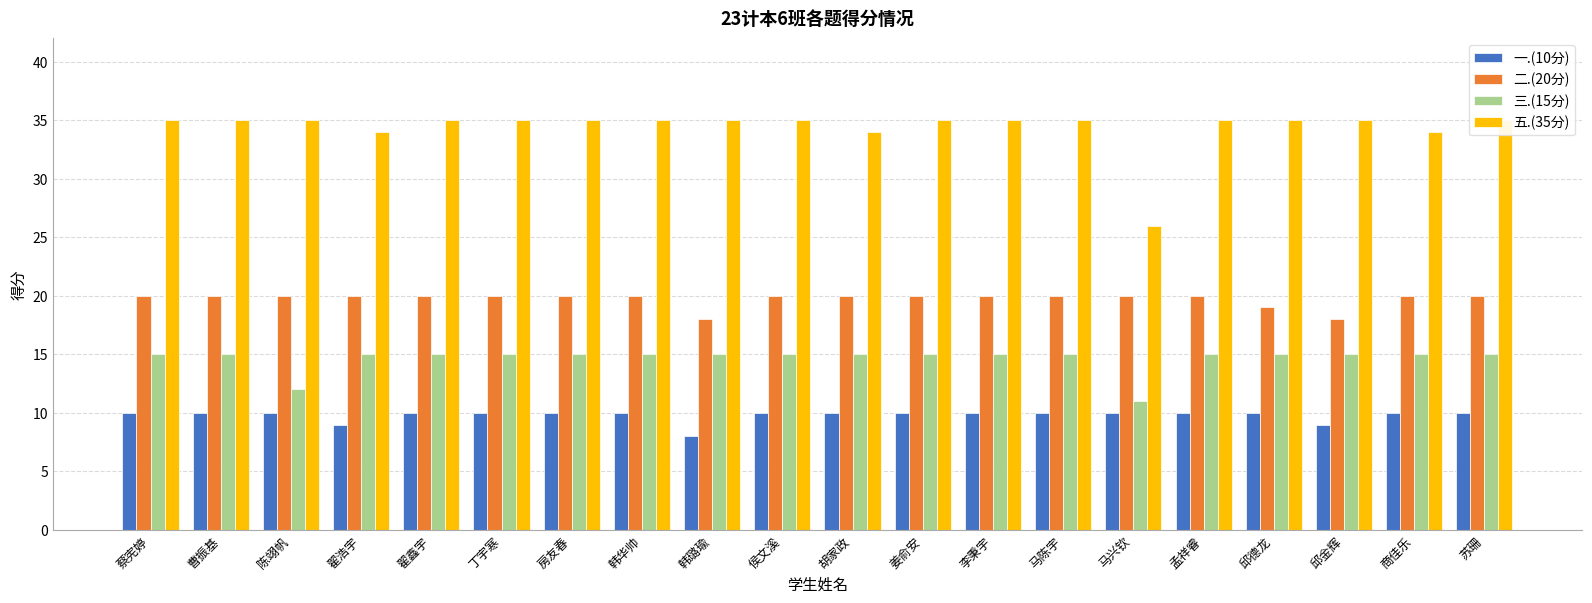

List the labels in order of 一.(10分) value, largest first.

蔡宪婷, 曹振基, 陈翊帆, 翟鑫宇, 丁宇寒, 房友春, 韩华帅, 侯文溪, 胡家政, 姜俞安, 李秉宇, 马陈宇, 马兴钦, 孟祥睿, 邱德龙, 商佳乐, 苏珊, 翟浩宇, 邱金辉, 韩璐瑜